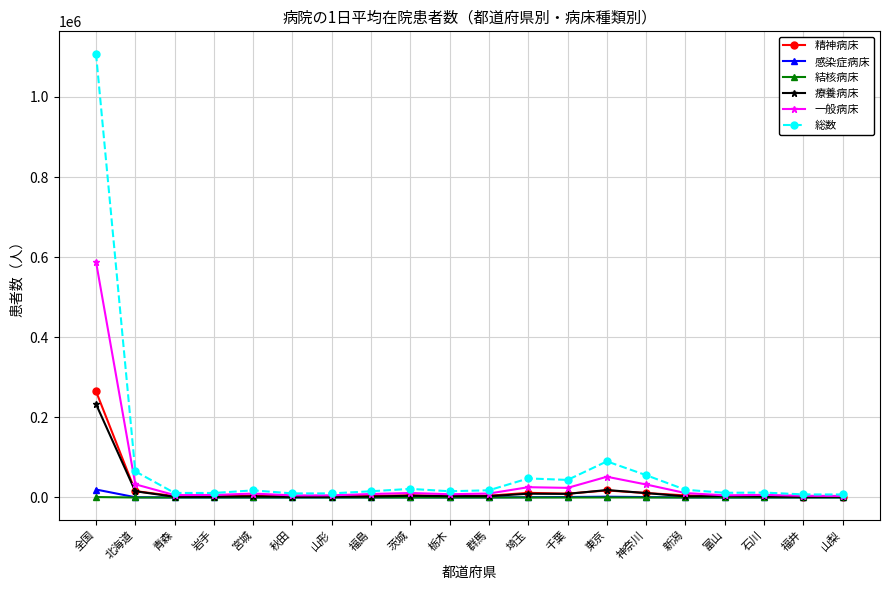

Which series has the widest spread of values?

総数